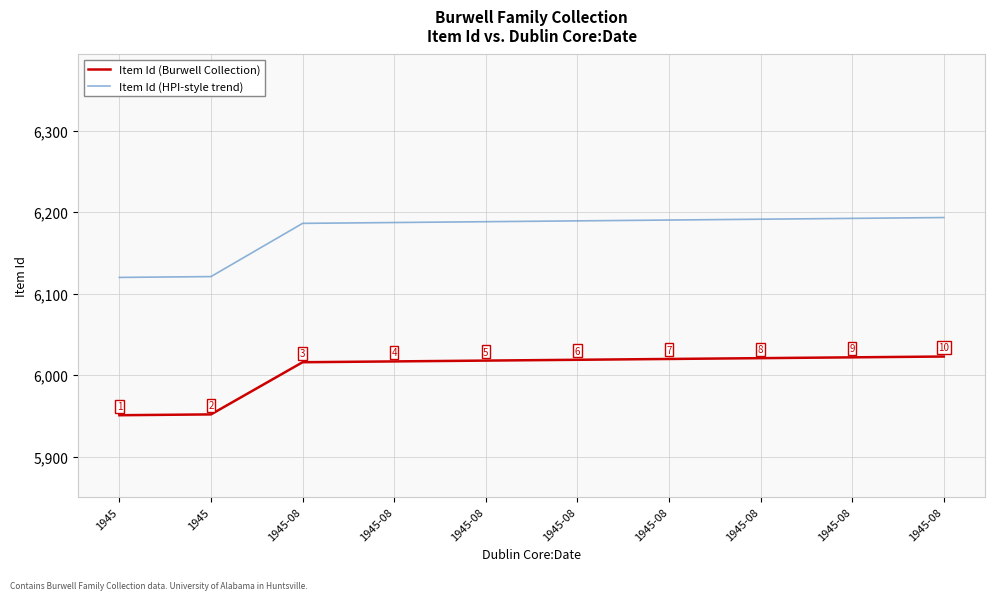

Which series has the widest spread of values?

Item Id (HPI-style trend)